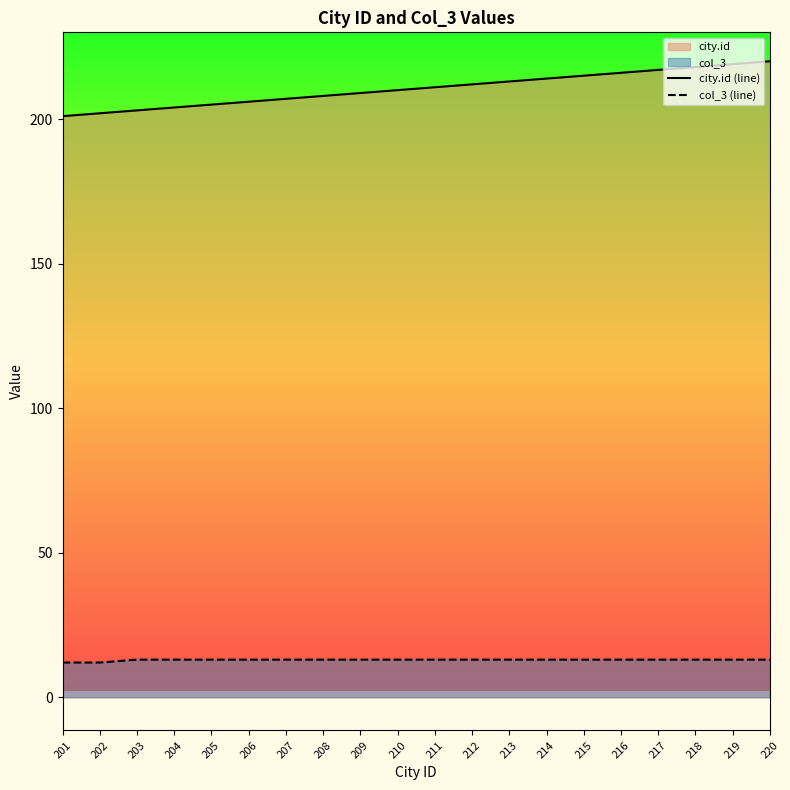

What is the smallest value displayed?

12